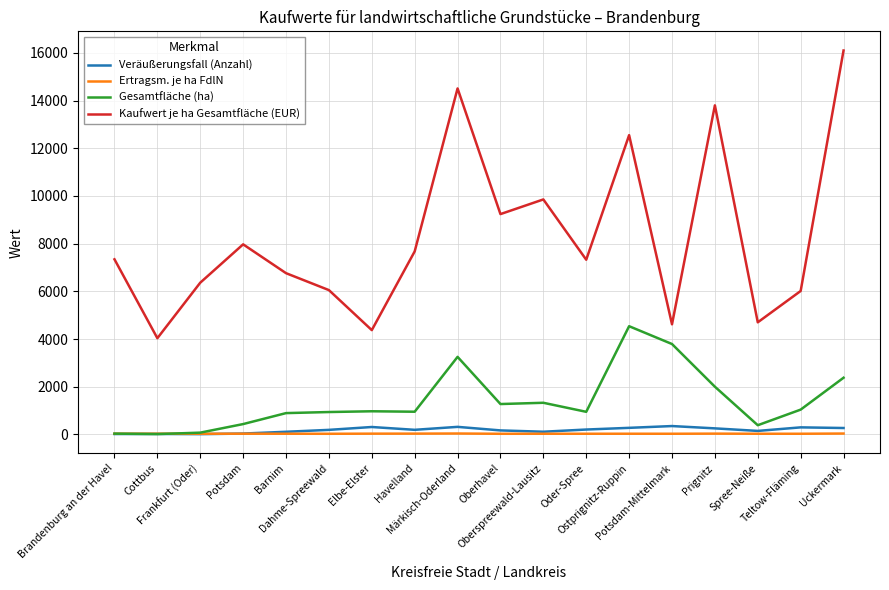

Count the number of data series in this chart.

4